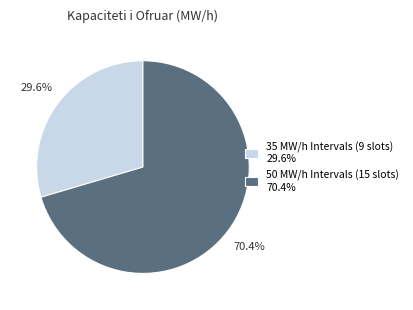

Rank the categories by value from lowest to highest.

35 MW/h Intervals (9 slots) 29.6%, 50 MW/h Intervals (15 slots) 70.4%